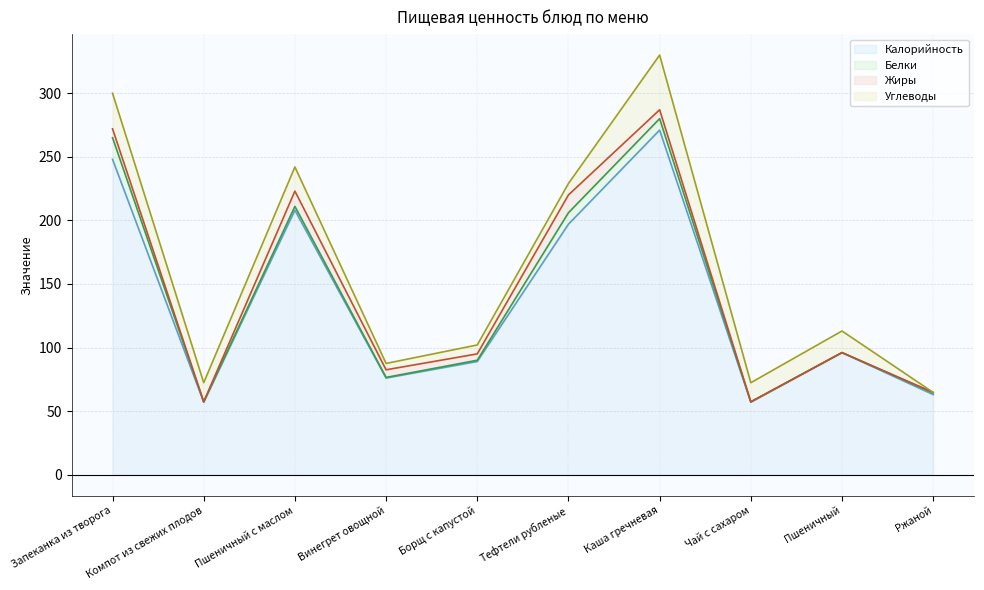

At which label does Белки first exceed 1?

Запеканка из творога